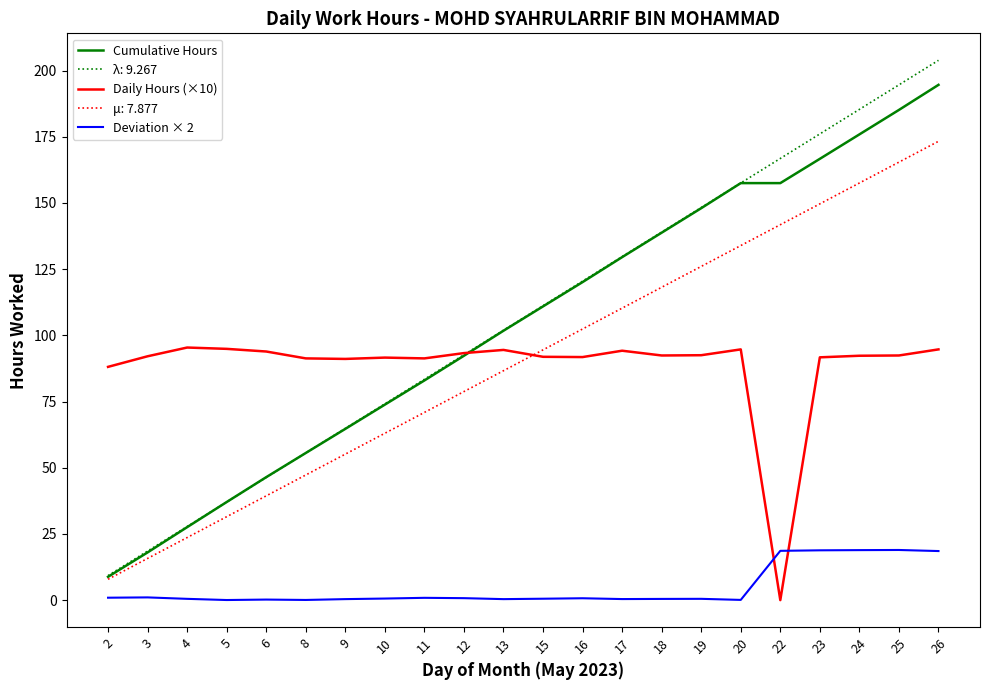

At which category is the sum across all series the highest?

26